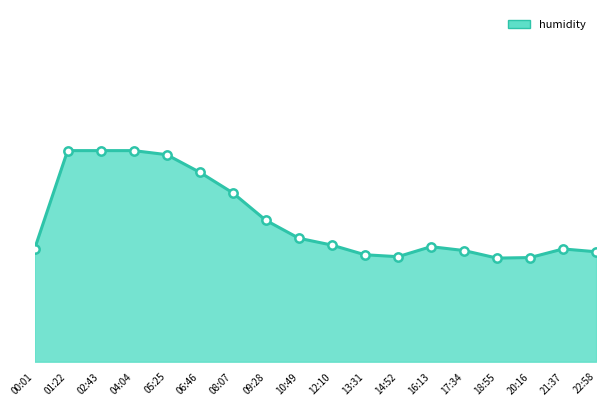

List the labels in order of value, smallest first.

18:55, 20:16, 14:52, 13:31, 22:58, 17:34, 00:01, 21:37, 16:13, 12:10, 10:49, 09:28, 08:07, 06:46, 05:25, 01:22, 02:43, 04:04